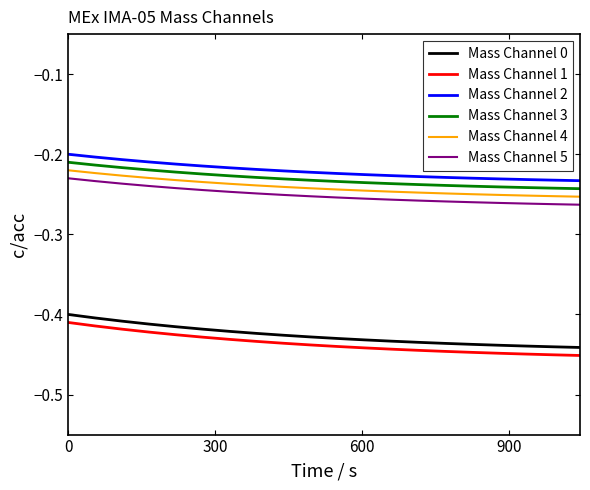

True or false: Mass Channel 5 and Mass Channel 2 intersect in this chart.

False